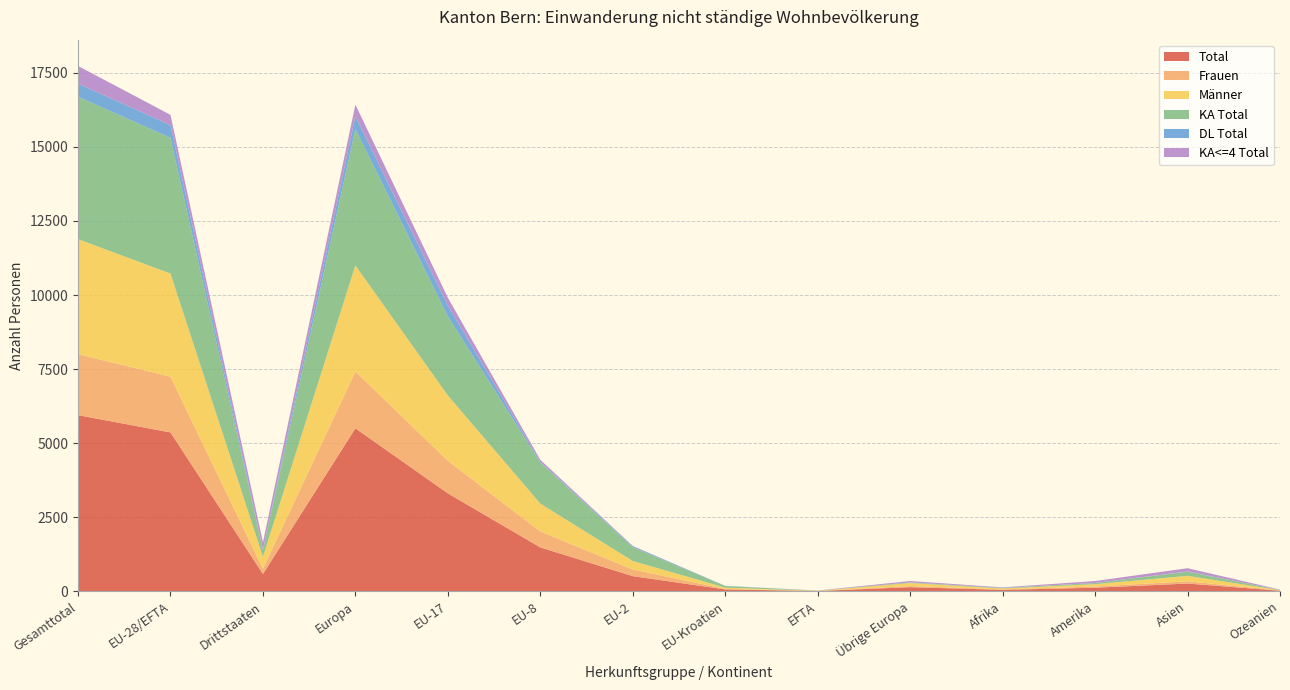

Reading left to right, extract all data points from this chart.

Total: 5944	5362	582	5500	3304	1479	510	61	8	138	47	119	260	18
Frauen: 2060	1882	178	1919	1101	537	225	16	3	37	16	41	76	8
Männer: 3884	3480	404	3581	2203	942	285	45	5	101	31	78	184	10
KA Total: 4807	4583	224	4603	2672	1387	465	54	5	20	17	39	142	6
DL Total: 443	429	14	431	367	23	32	7	0	2	2	3	7	0
KA<=4 Total: 597	347	250	394	262	69	13	0	3	47	17	65	109	12